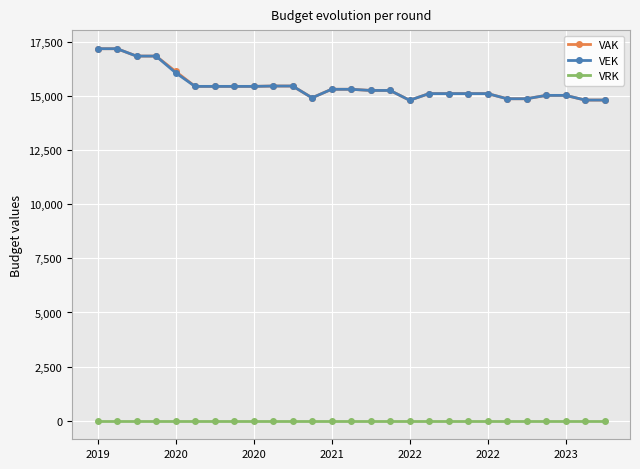

At how many categories does at least one series exceed 4318?

27